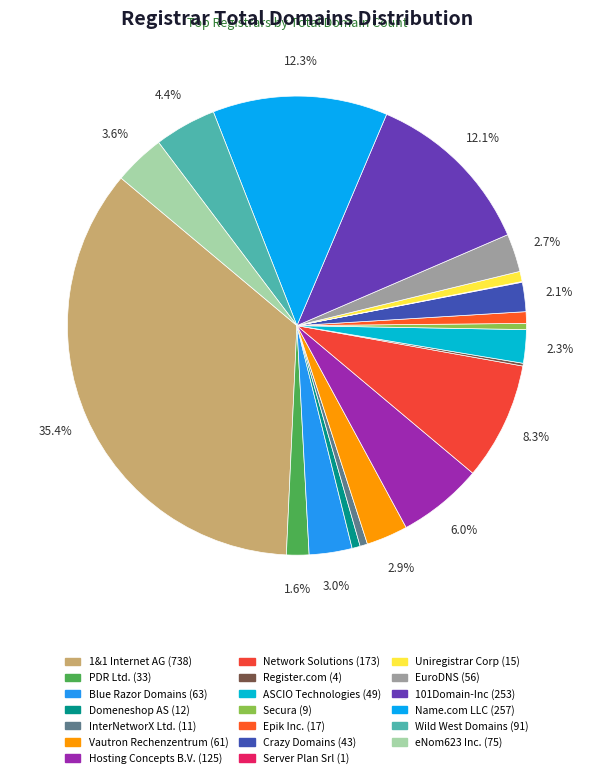

Do PDR Ltd. and Hosting Concepts B.V. together represent more than half of the pie?

No